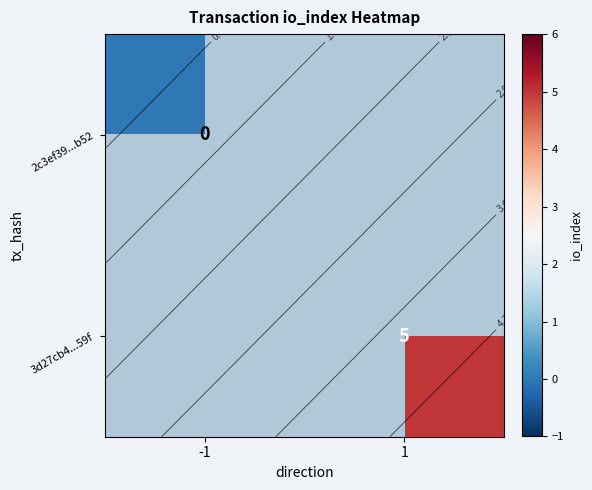

True or false: 2c3ef39...b52 has a value of 0 at -1.

True